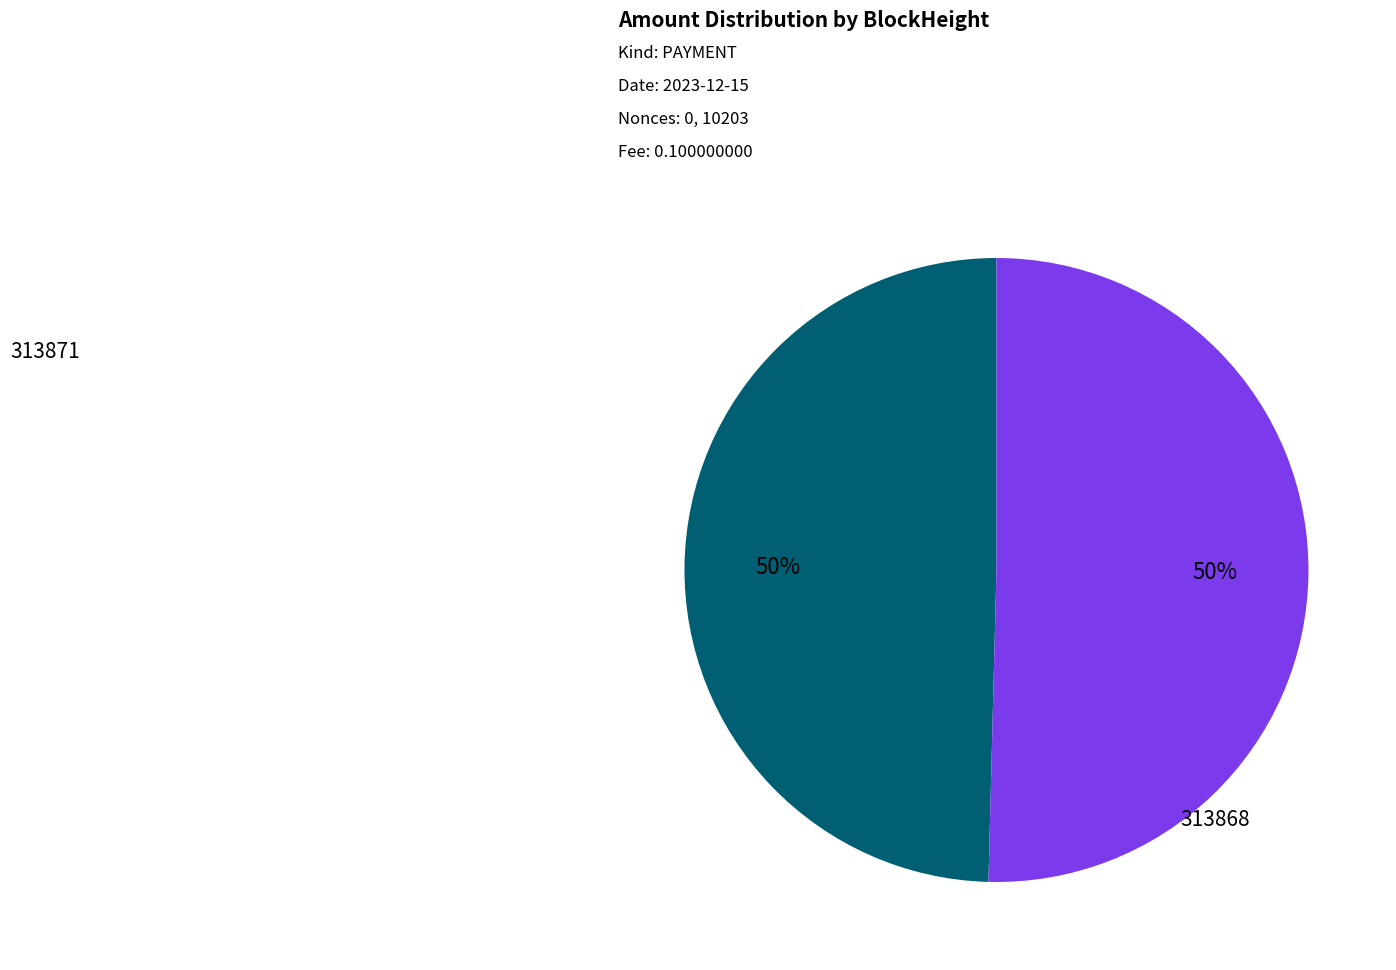

Which category accounts for the majority?

313868